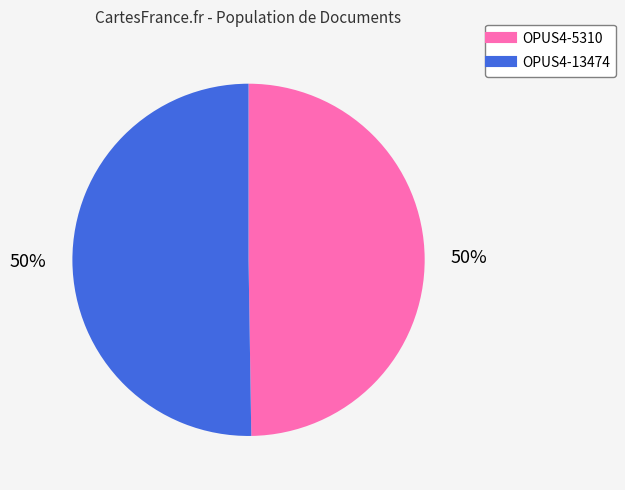

What percentage is the OPUS4-5310 slice, to the nearest percent?

50%